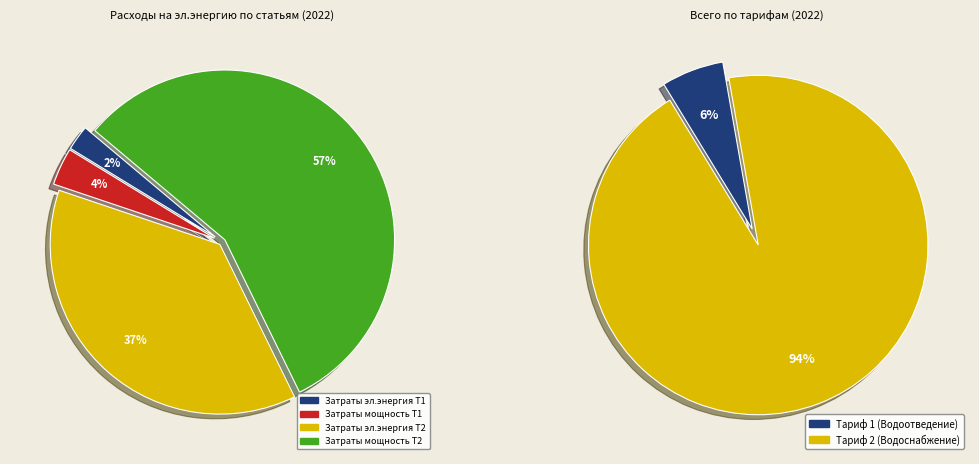

Does Тариф 1 (Водоотведение) represent more than half of the total?

No